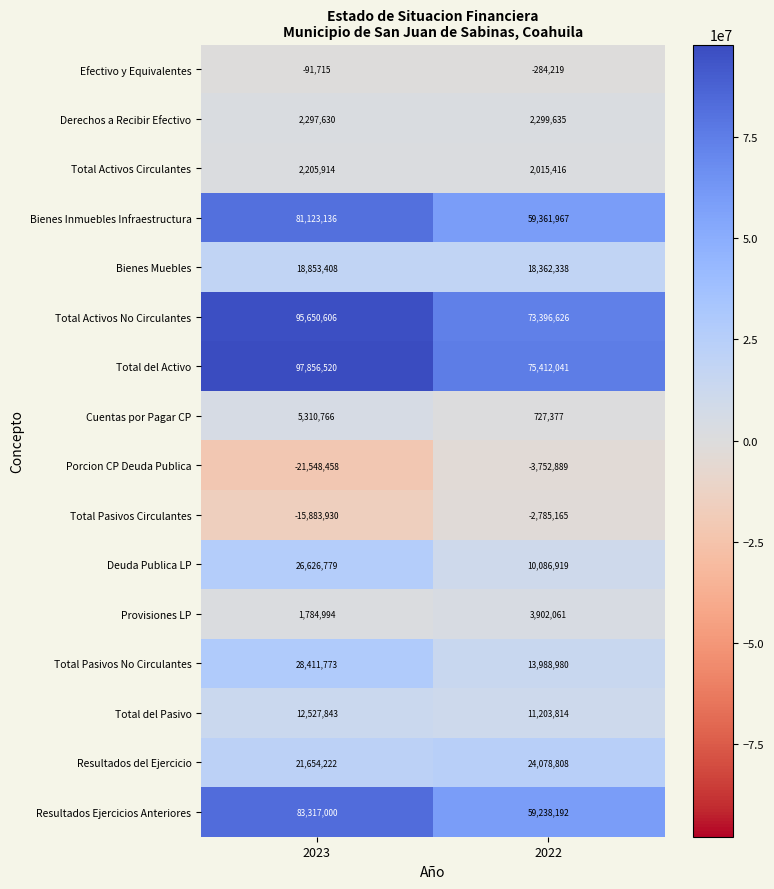

What is the highest value of the Derechos a Recibir Efectivo series?

2299635